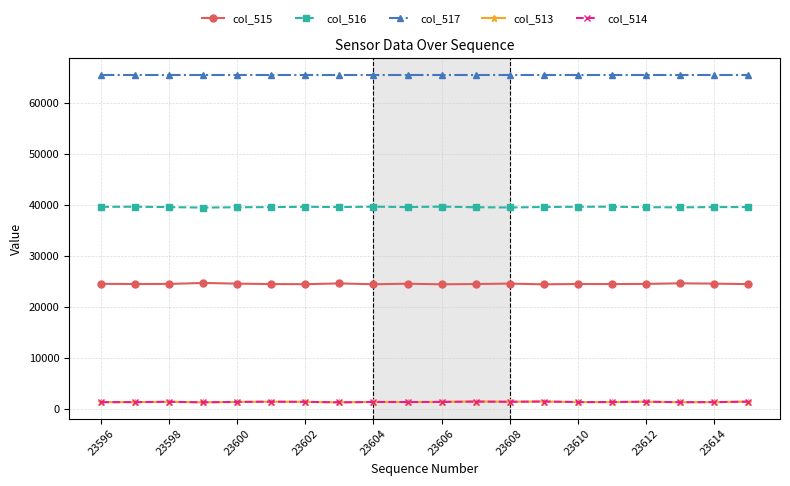

What is the sum of all col_516 values?

791753